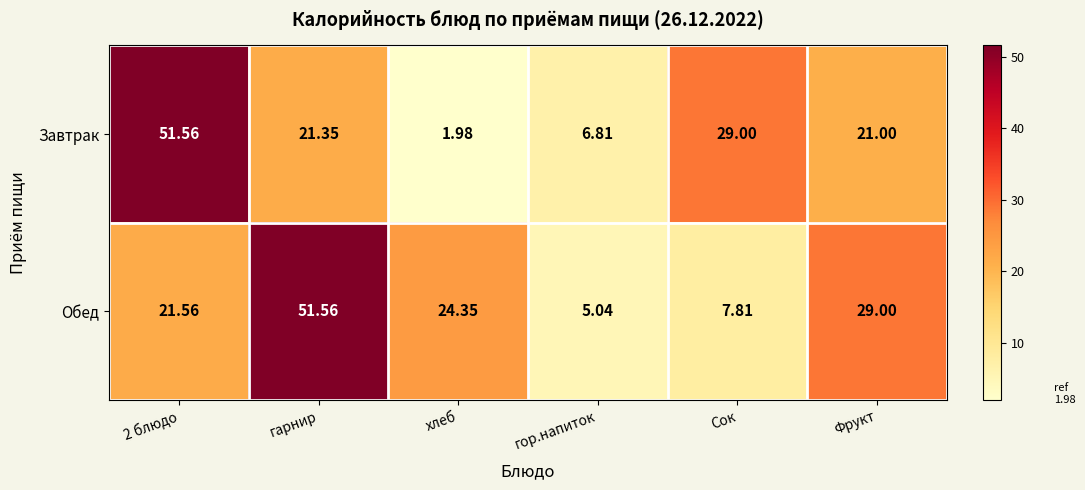

Which series changed the most between хлеб and Фрукт?

Завтрак